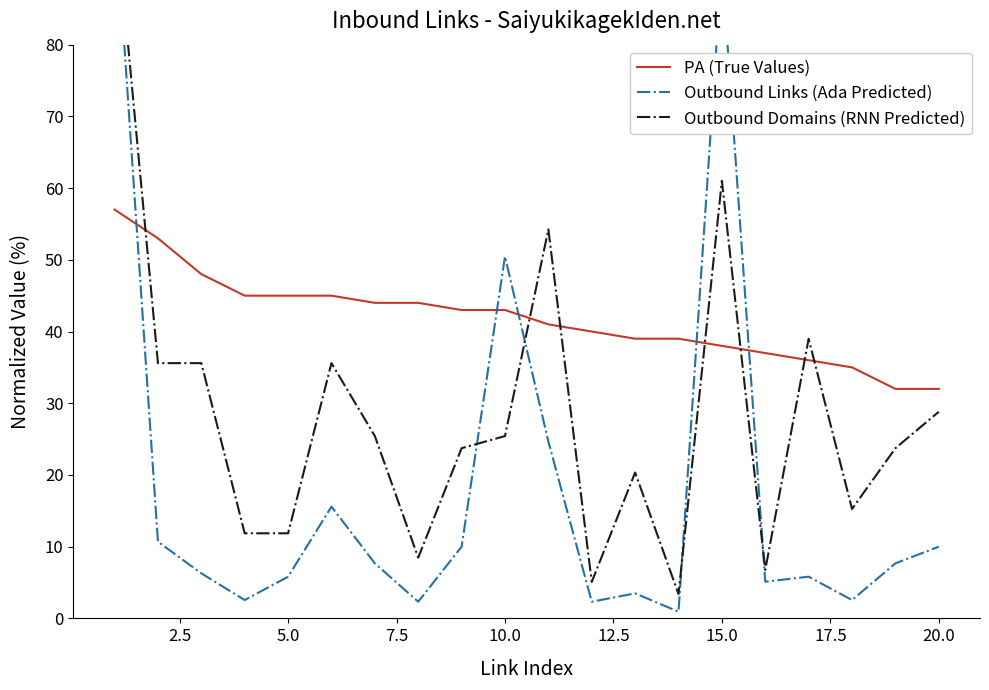

After their last crossing, which series has the higher values: Outbound Domains (RNN Predicted) or Outbound Links (Ada Predicted)?

Outbound Domains (RNN Predicted)